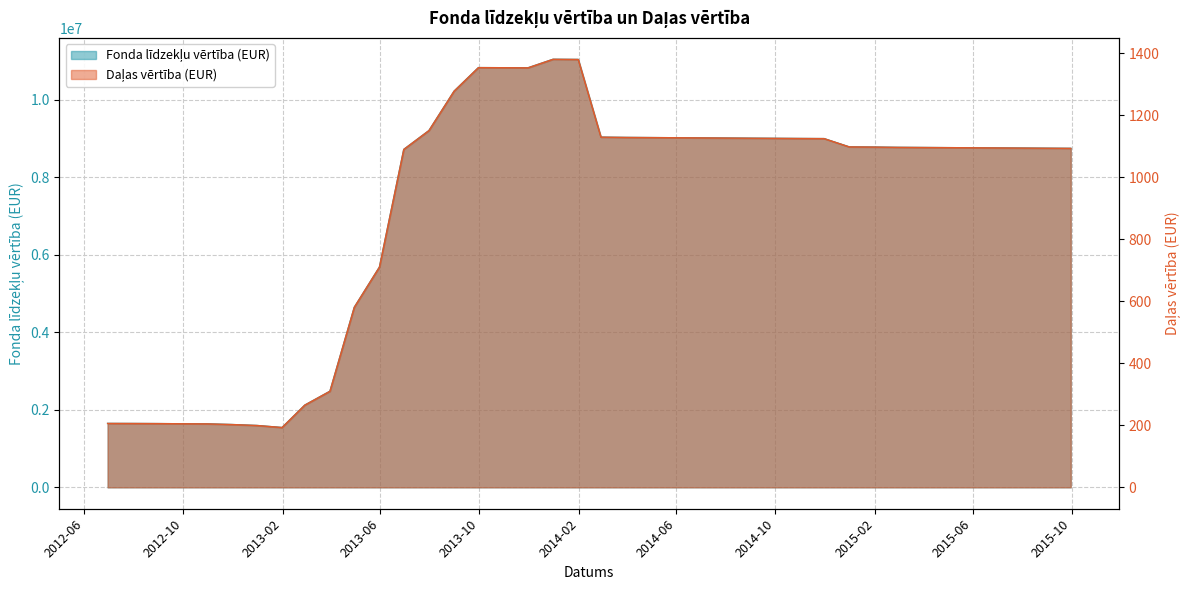

What is the difference between the highest and lowest values at 2014-02-28?

9039374.0